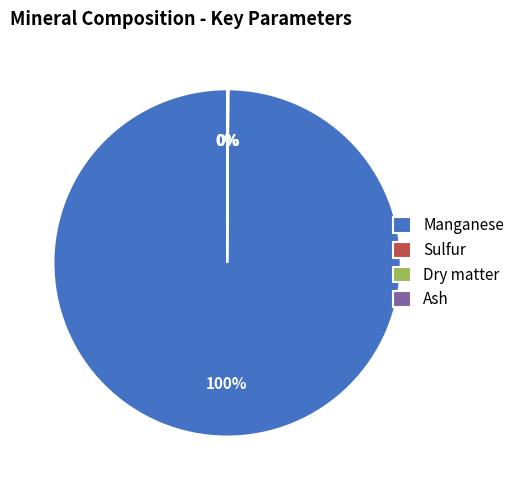

What is the largest slice in the pie chart?

Manganese